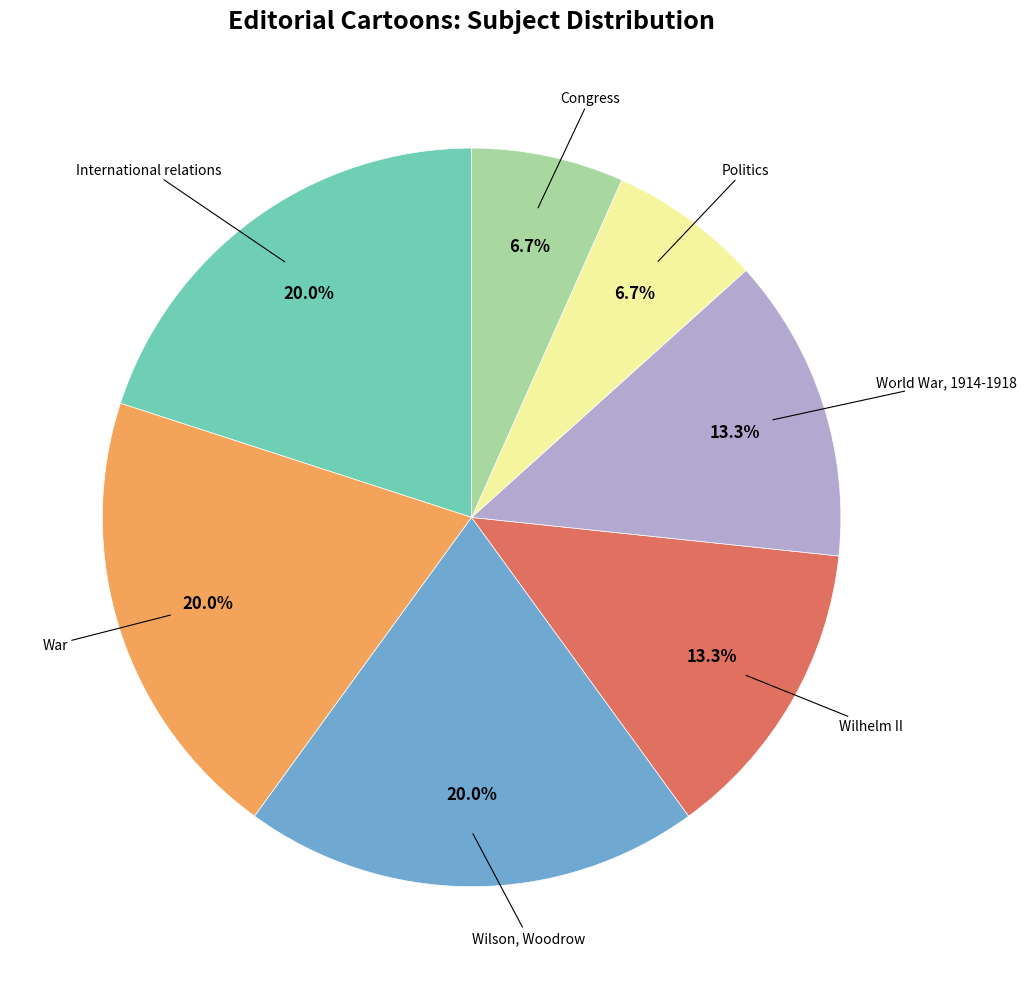

Combined, do Wilson, Woodrow and Wilhelm II account for over 50%?

No